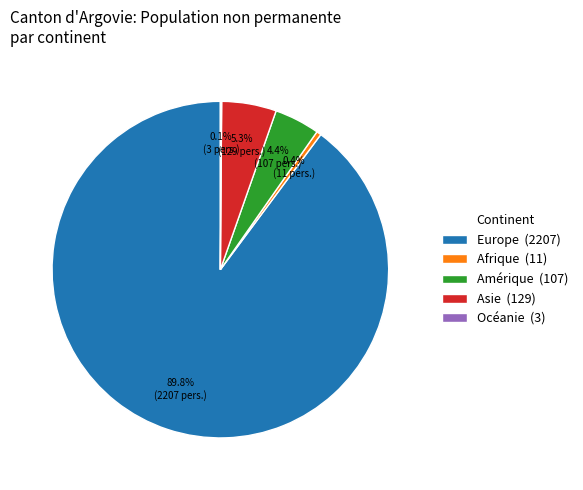

What percentage do Asie (129) and Europe (2207) together represent?

95.1%